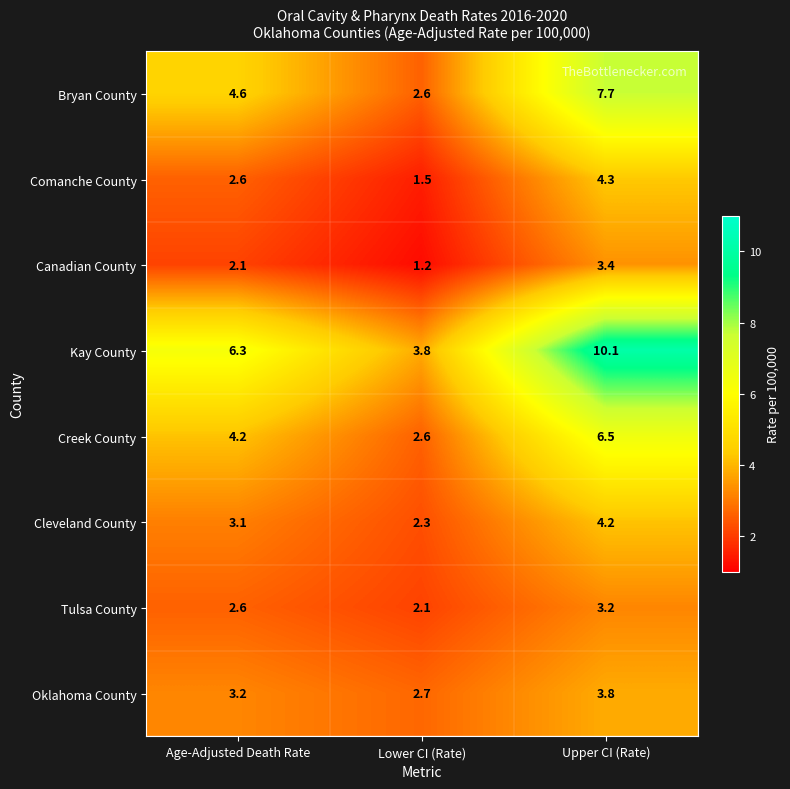

The Comanche County series shows 4.3 at Age-Adjusted Death Rate. True or false?

False